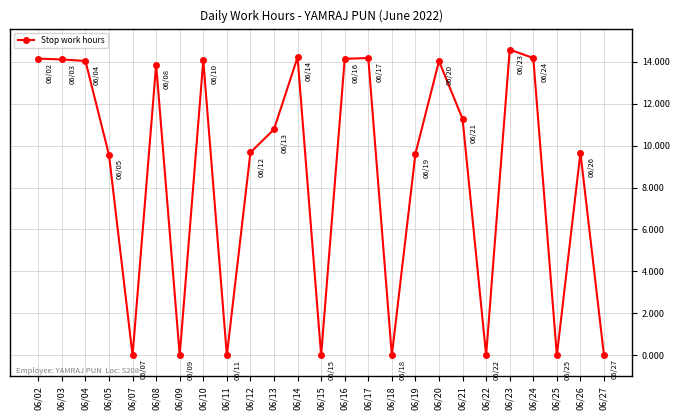

Does the chart display data point markers on the line(s)?

Yes